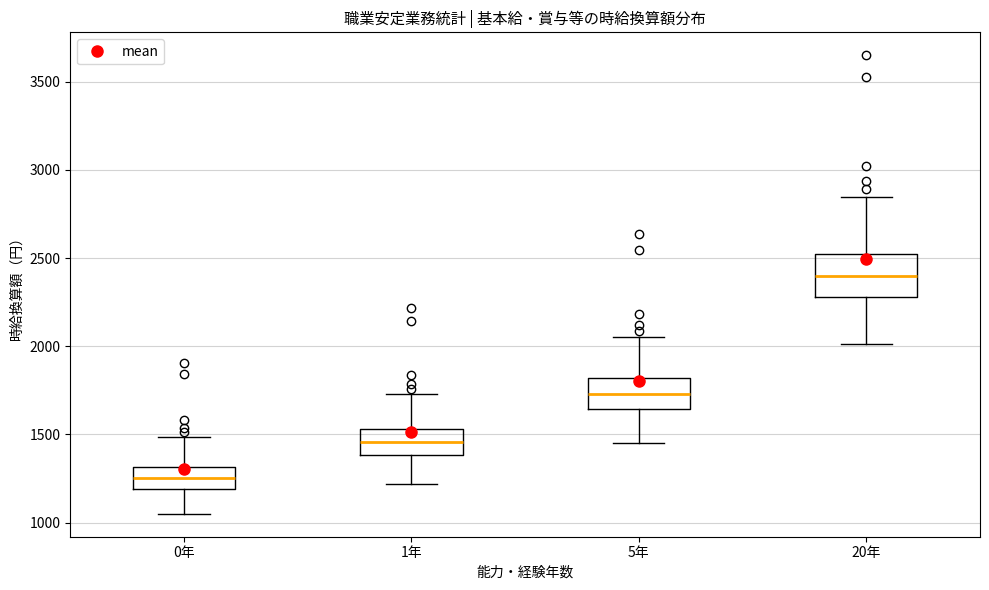

Reading left to right, read every box against the y-axis: the position of its median line, the range the box covers, and the ends of its whiskers. The values are not printed on the chart, so give them approximately, as read against the axis.

0年: median 1250, box 1200 to 1300, whiskers 1050 to 1500
1年: median 1450, box 1400 to 1550, whiskers 1200 to 1750
5年: median 1750, box 1650 to 1800, whiskers 1450 to 2050
20年: median 2400, box 2300 to 2500, whiskers 2000 to 2850